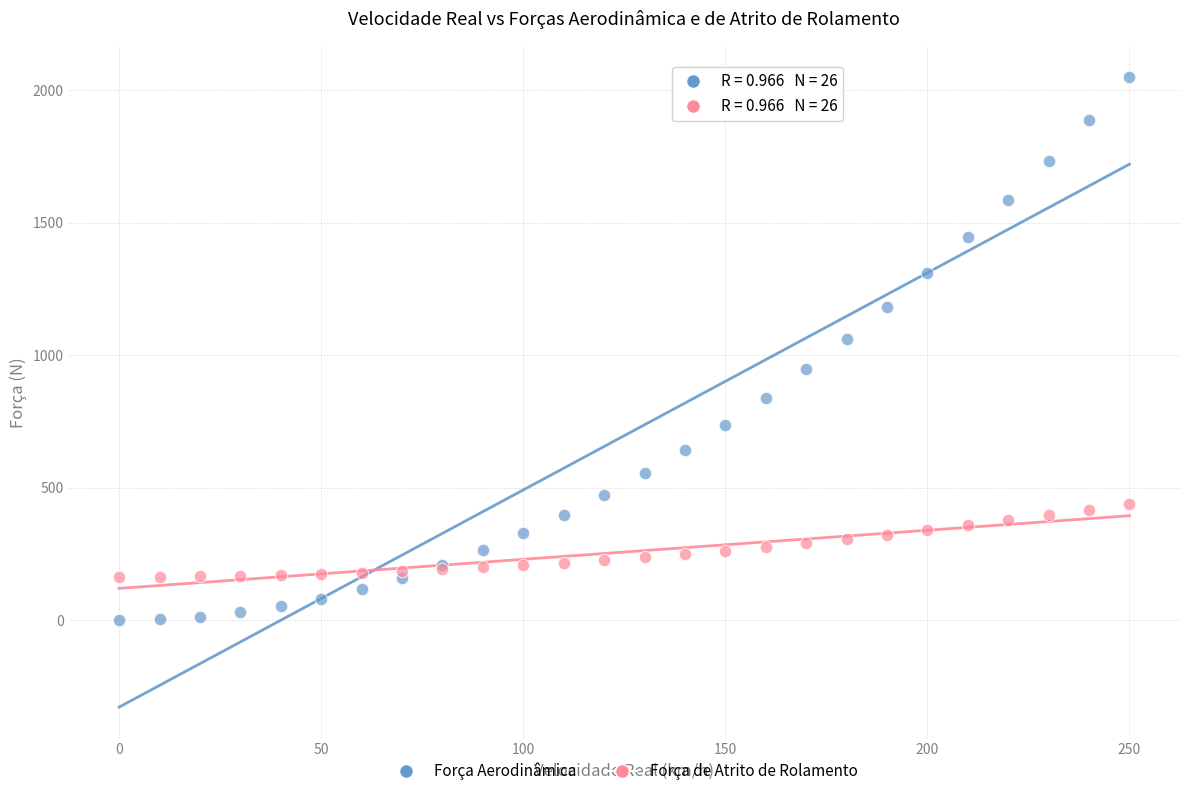

Across all series, what Y value is closest to 1024?

1062.3